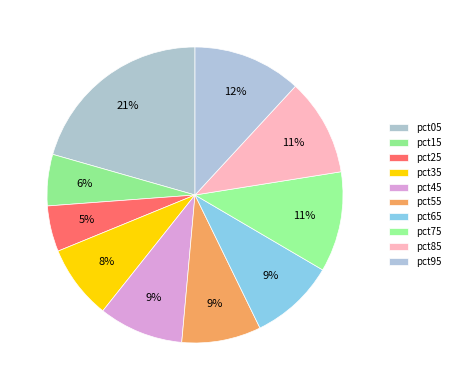

To the nearest percent, what percentage of the pie is pct75?

11%